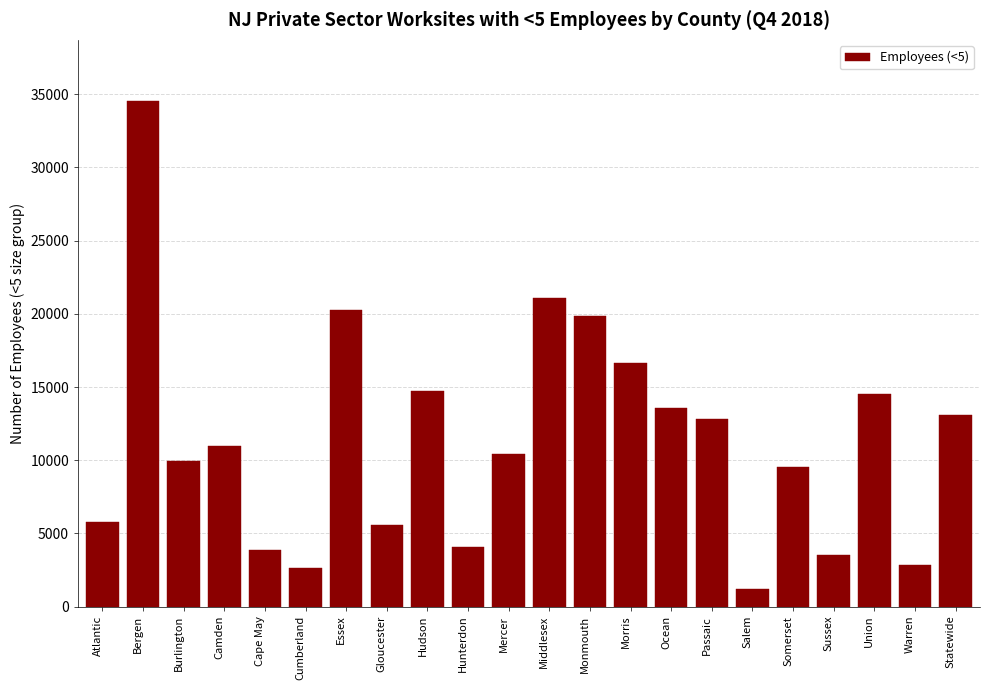

Reading right to left, extract all data points from this chart.

13063	2816	14557	3524	9531	1200	12831	13536	16654	19836	21074	10415	4095	14749	5547	20267	2615	3856	10994	9946	34562	5778